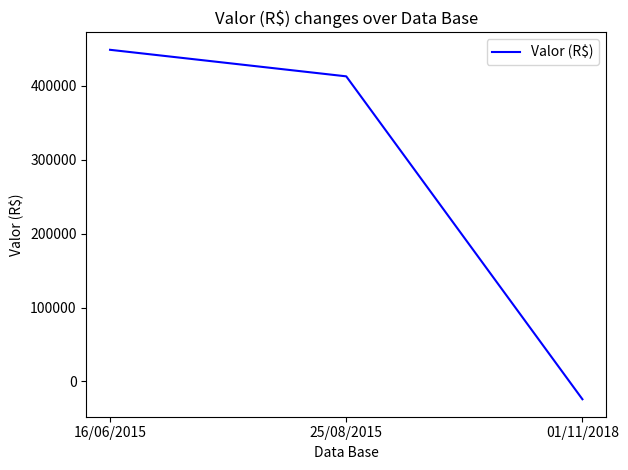

How many distinct data groups are displayed?

1